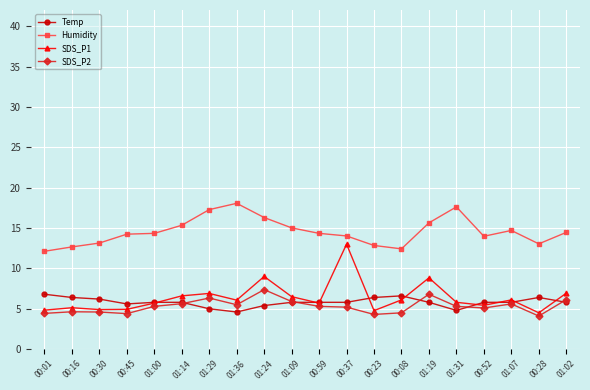

What is the sum of all Temp values?

116.4